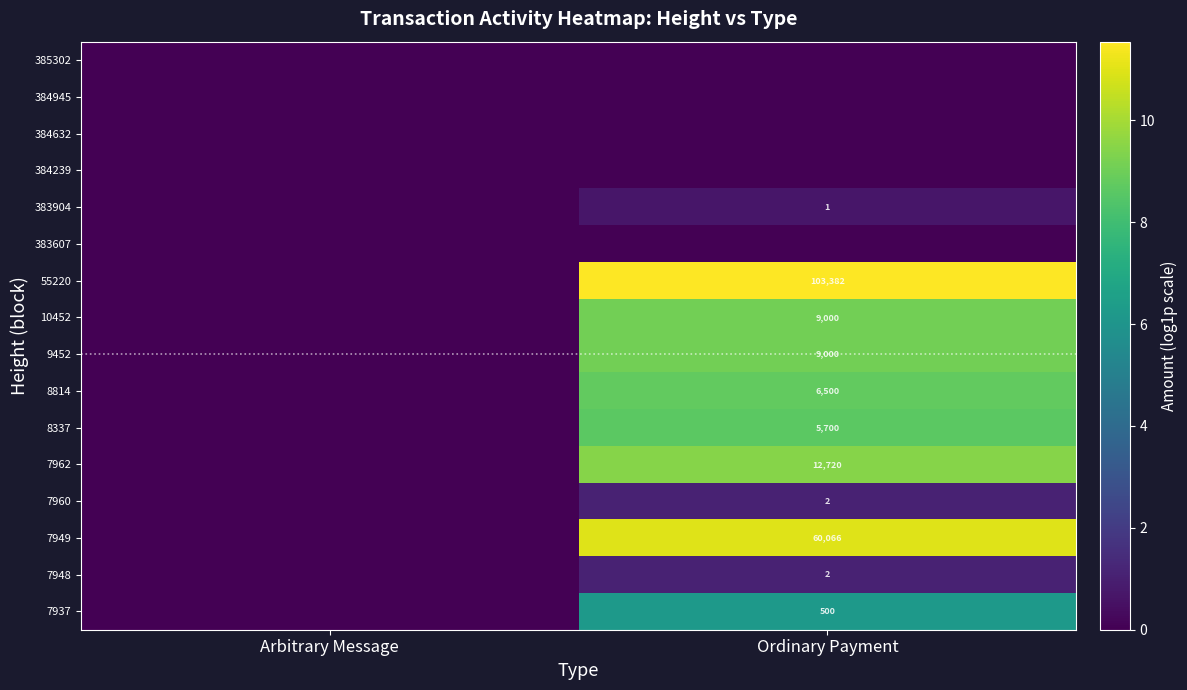

The value of 7948 at Ordinary Payment is 1. True or false?

False